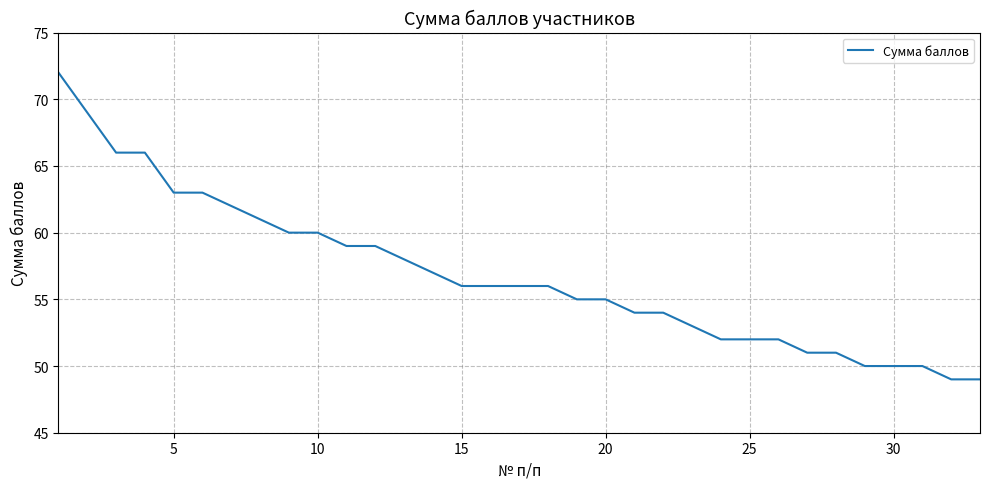

What is the minimum value shown in the chart?

49